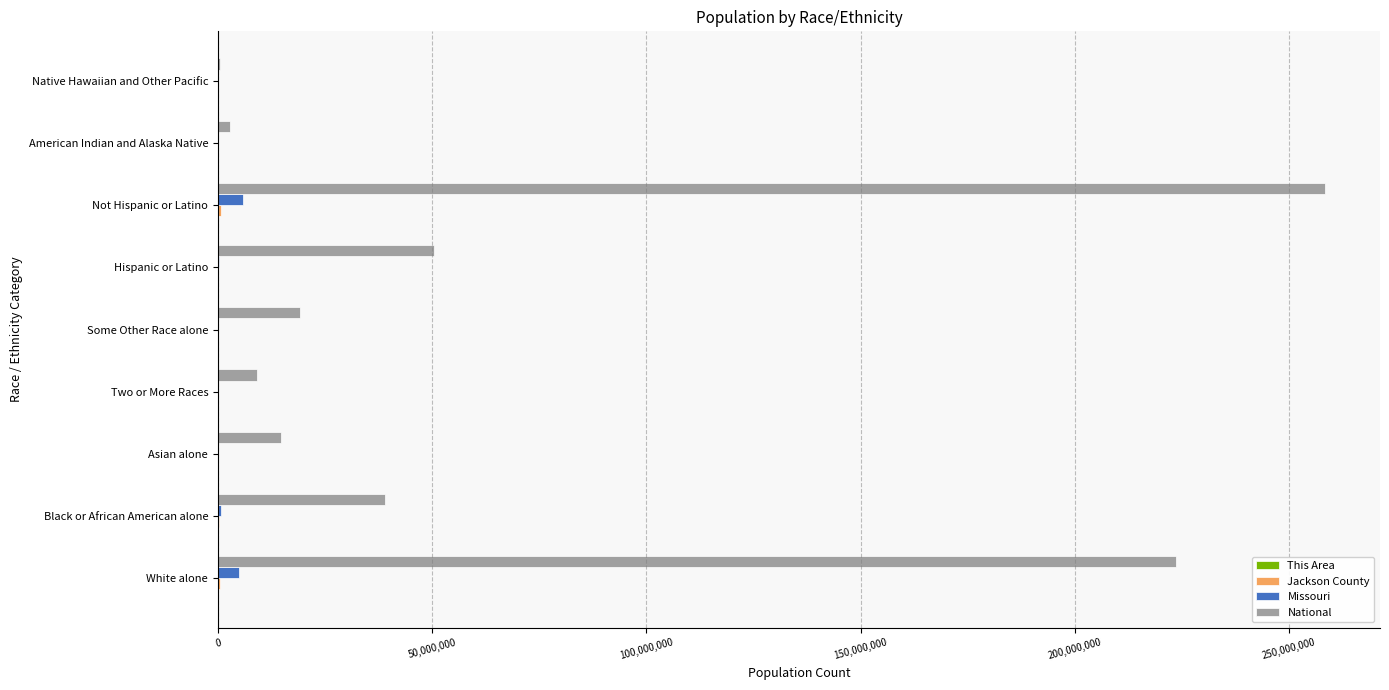

What is the maximum value shown in the chart?

258267944